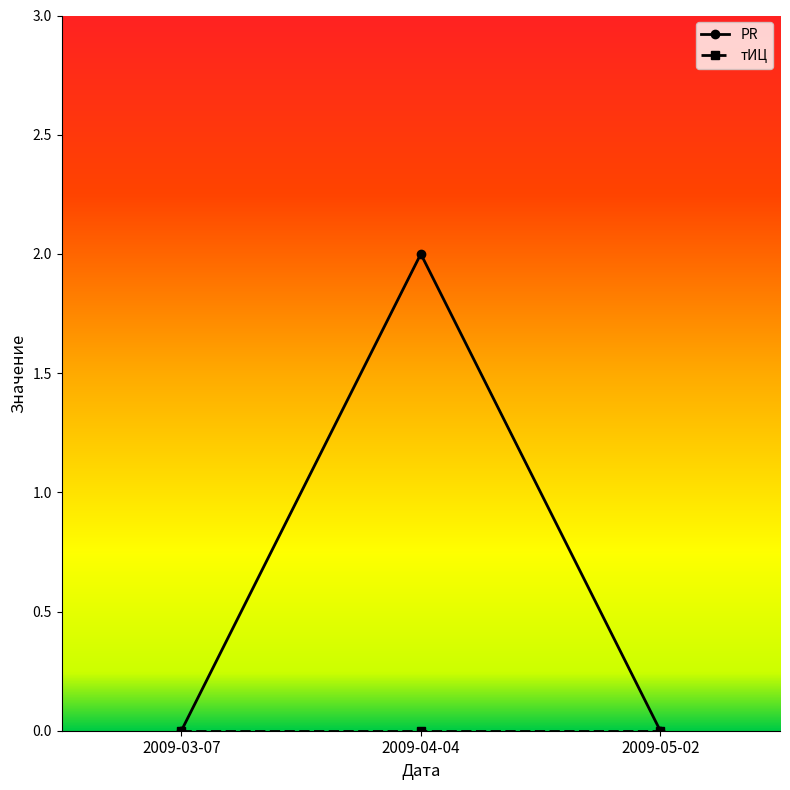

Which series has the widest spread of values?

PR